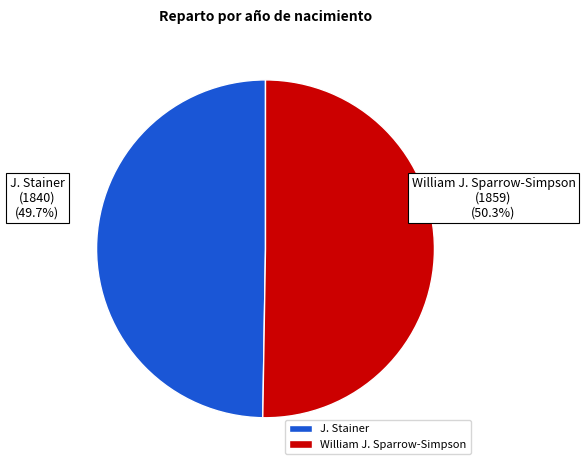

To the nearest percent, what percentage of the pie is J. Stainer?

50%